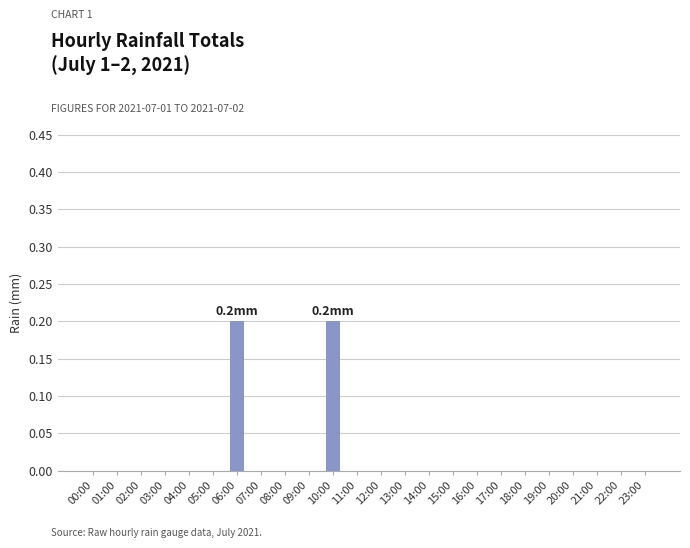

Is it true that the value at 05:00 is 0.0?

True